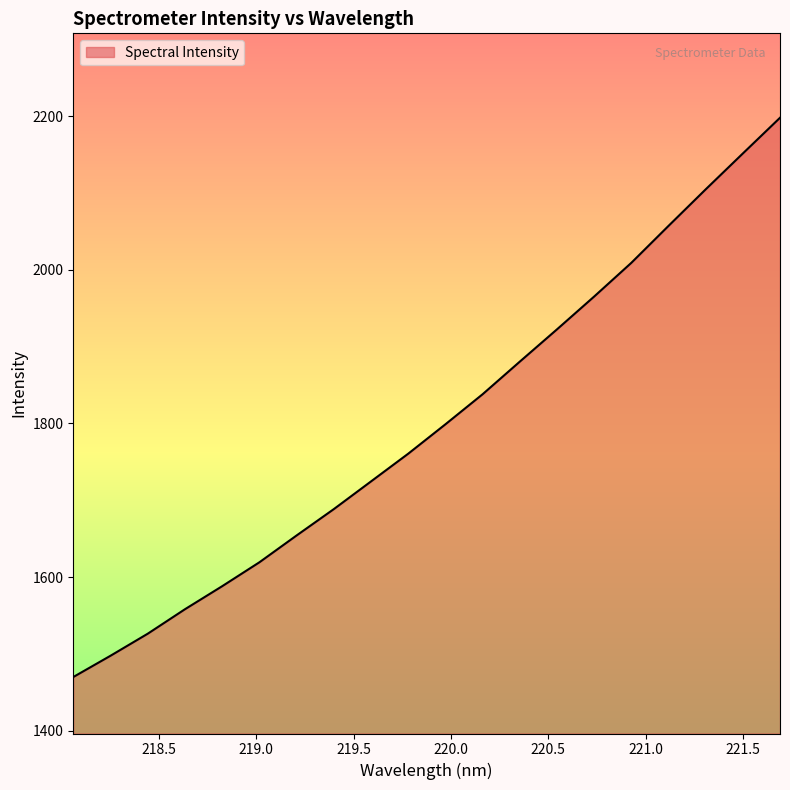

What is the minimum value shown in the chart?

1470.0